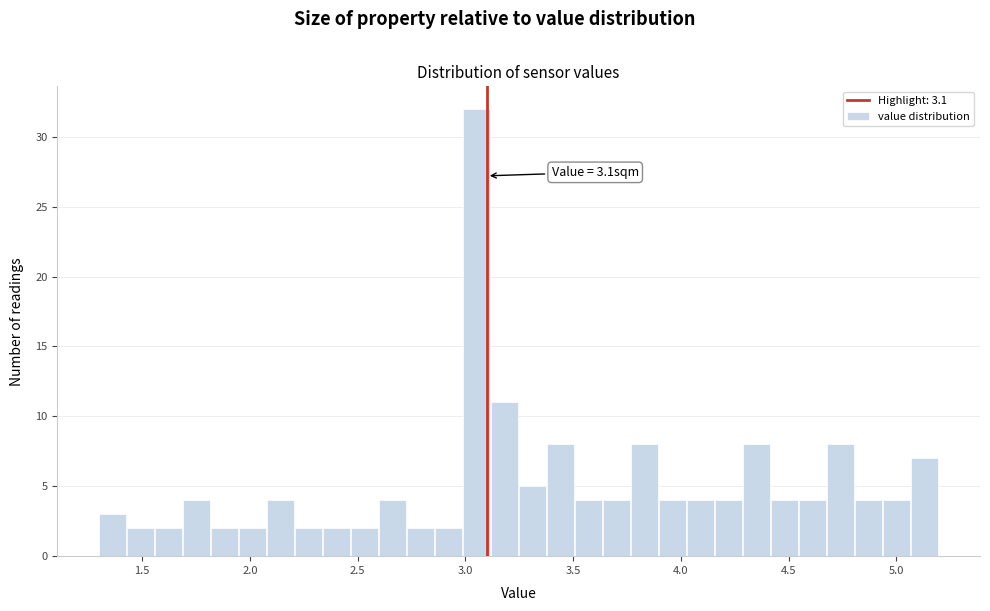

Around what value on the x-axis is the tallest bar? Give the approximate position of its centre, as read against the axis.

3.05